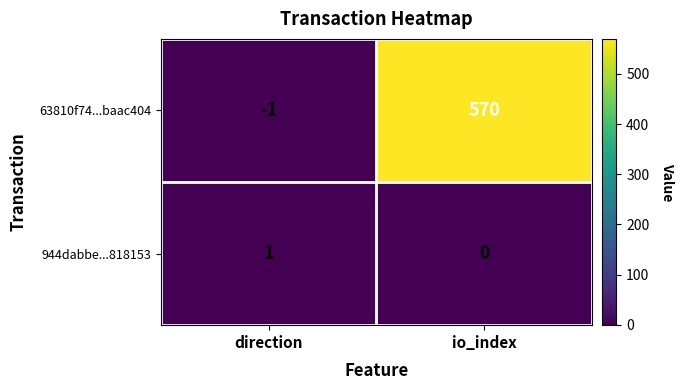

What is the difference between the 63810f74...baac404 values at io_index and direction?

571